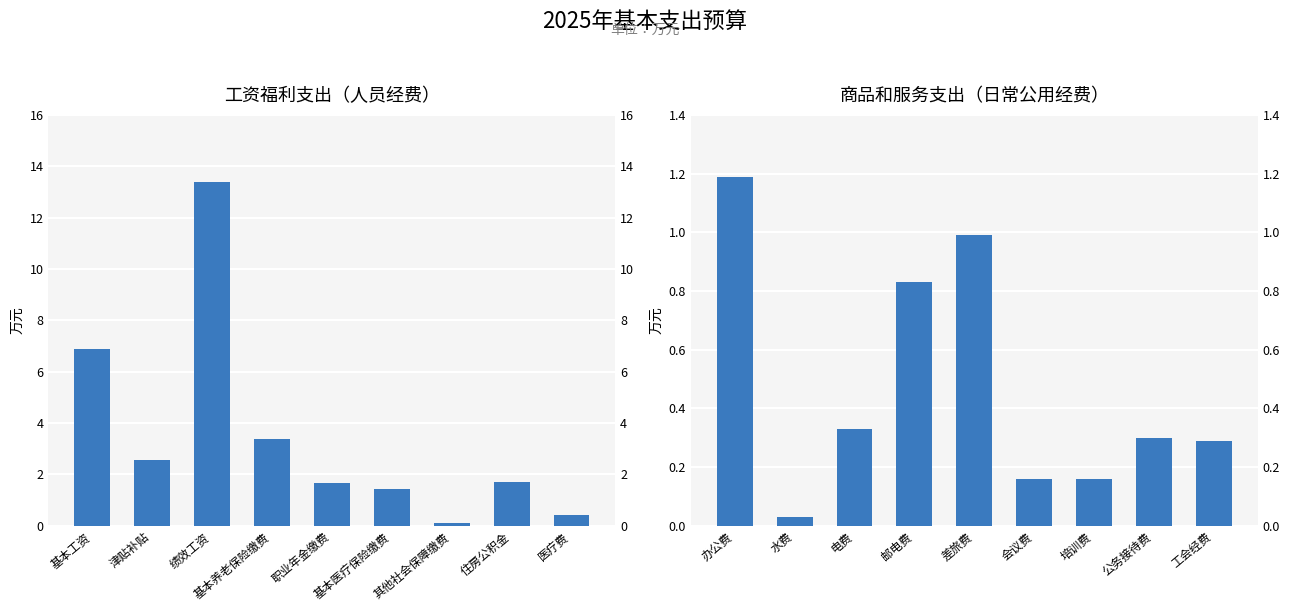

What is the label of the 9th bar from the left?

医疗费